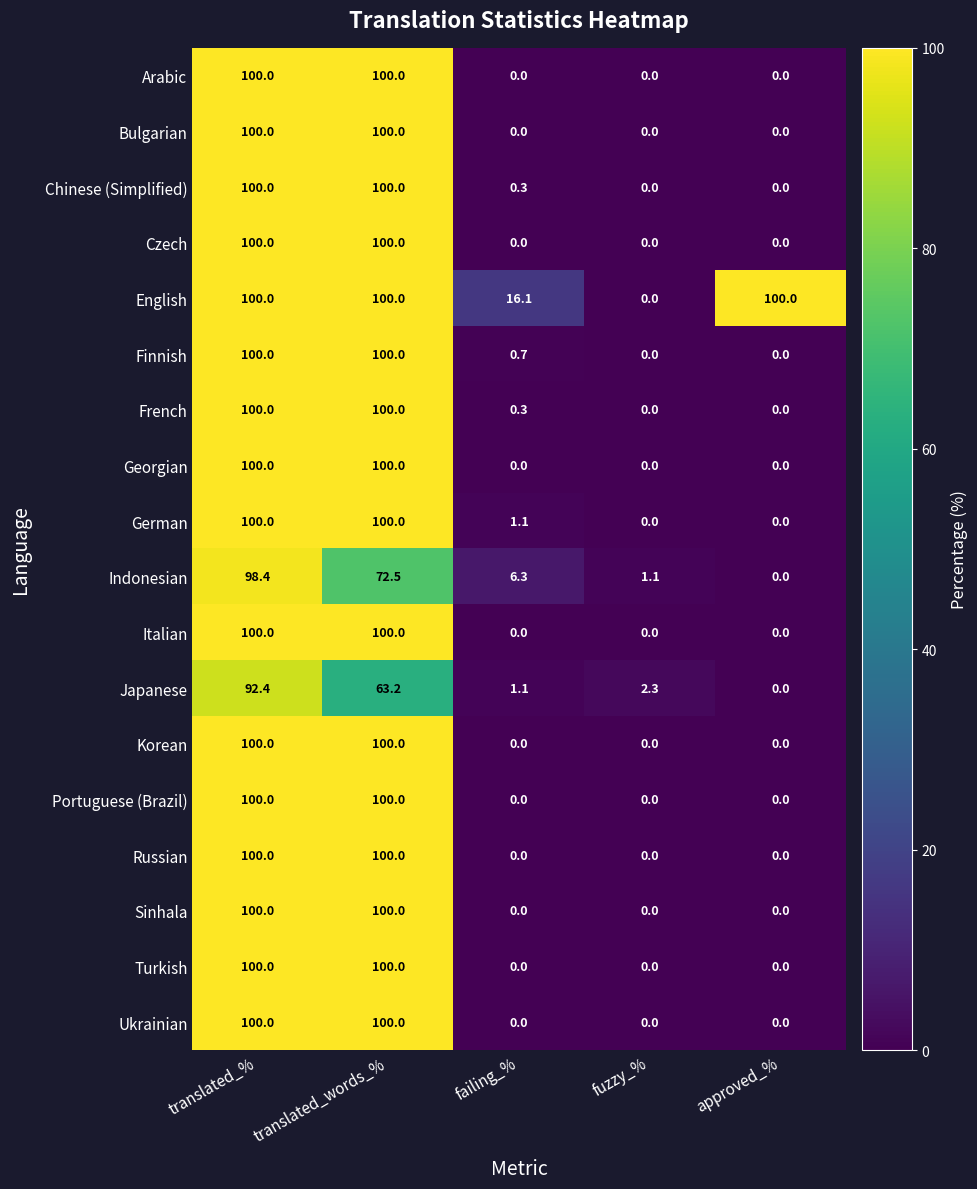

How many series are shown in this chart?

18